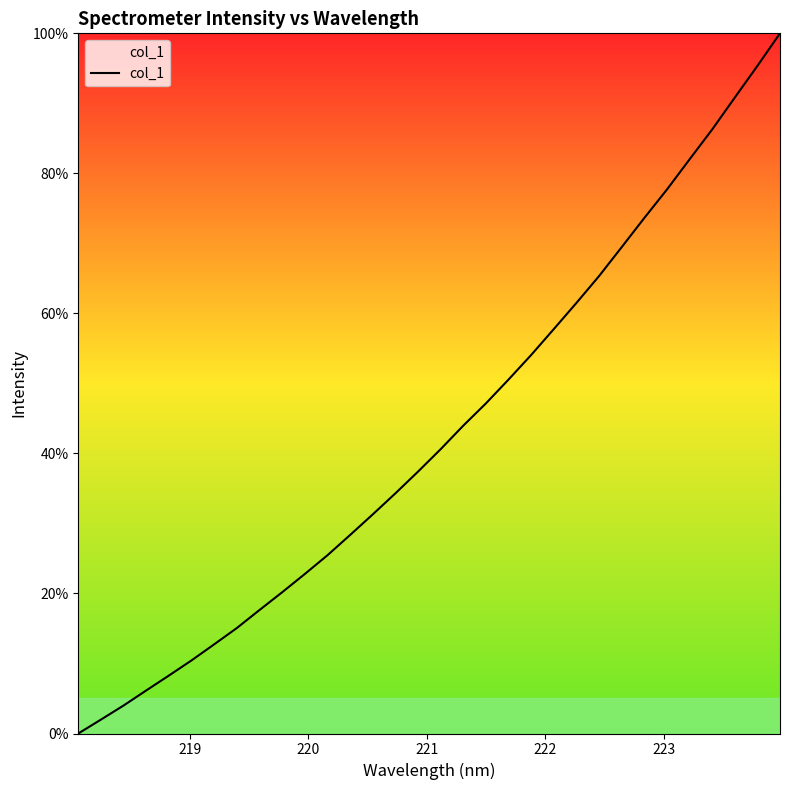

What is the difference between the maximum and minimum values?

100.0